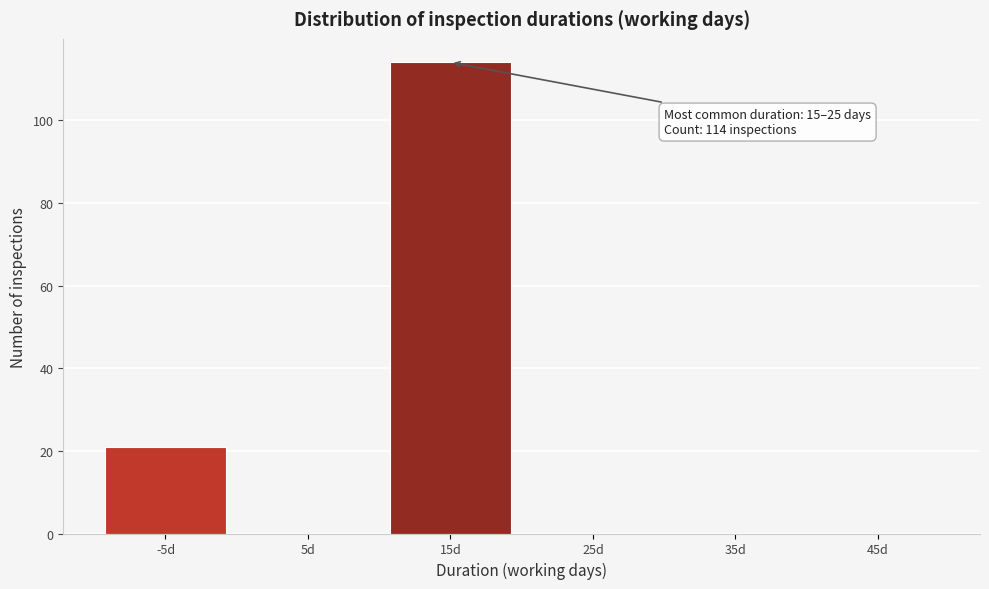

Reading left to right, what are all the values shown in this chart?

-5d=21	5d=0	15d=114	25d=0	35d=0	45d=0